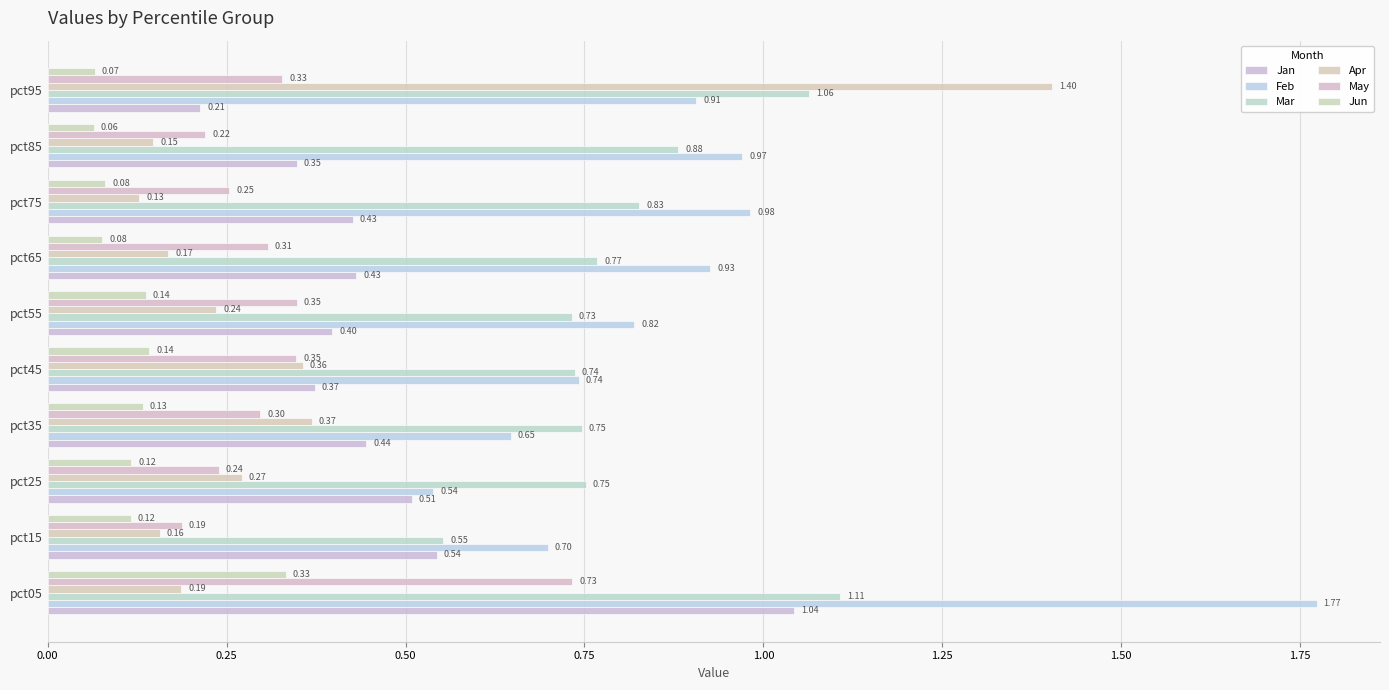

What are all the series names shown in the legend?

Jan, Feb, Mar, Apr, May, Jun